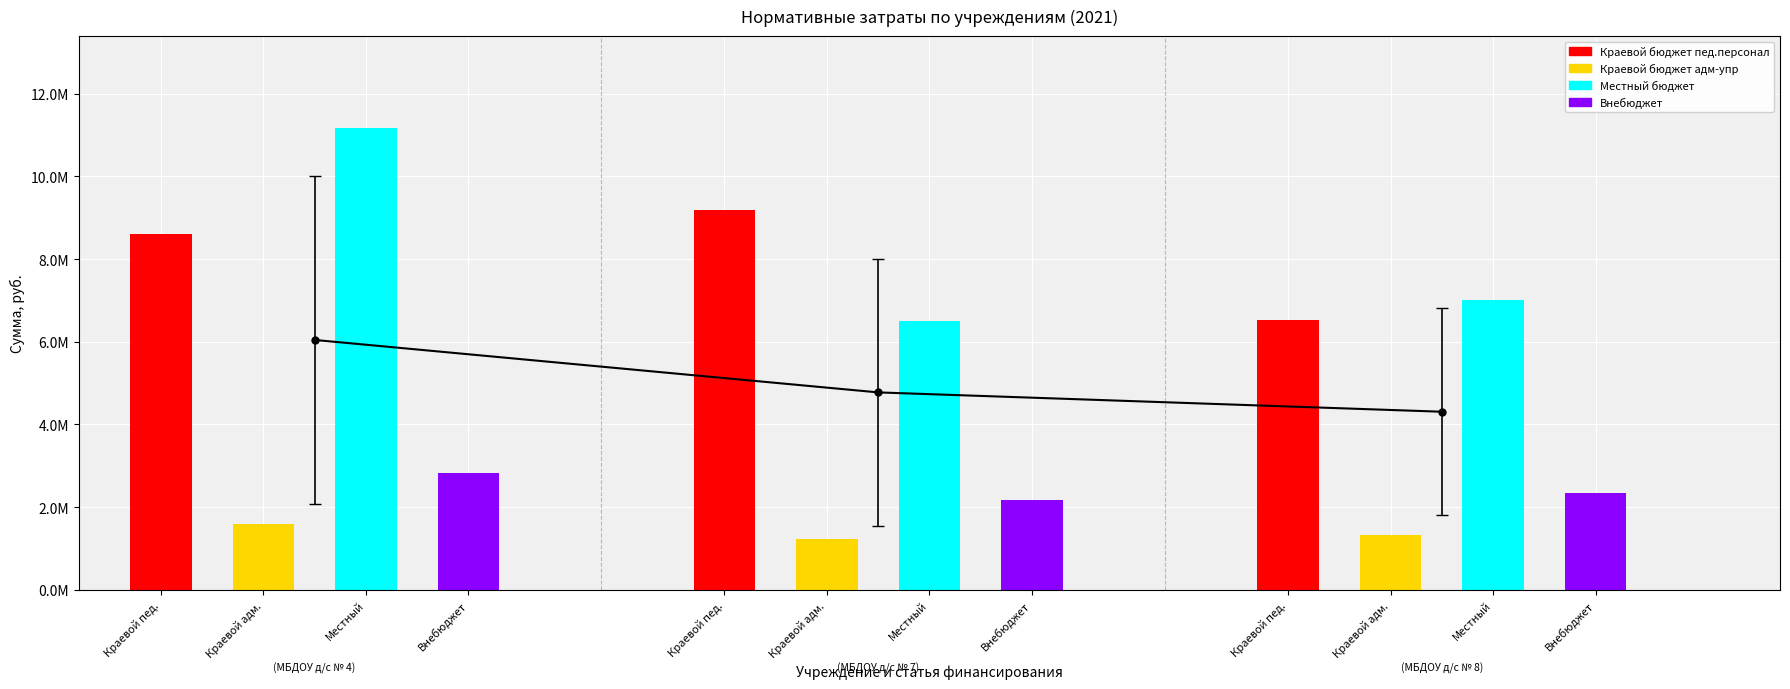

Are the bars horizontal?

No